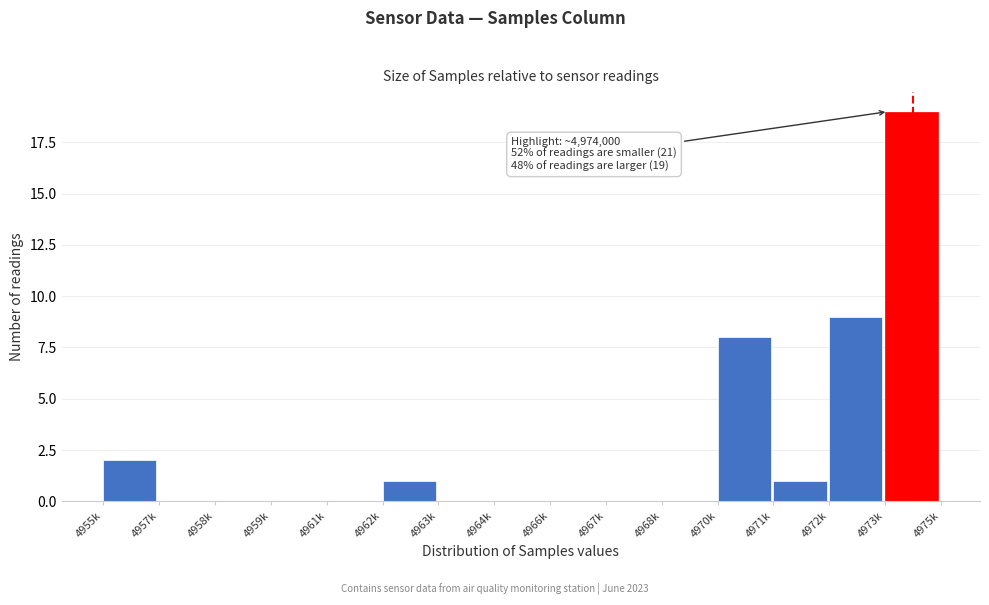

Reading right to left, list all the values displayed in this chart.

4973k=19	4972k=9	4971k=1	4970k=8	4968k=0	4967k=0	4966k=0	4964k=0	4963k=0	4962k=1	4961k=0	4959k=0	4958k=0	4957k=0	4955k=2